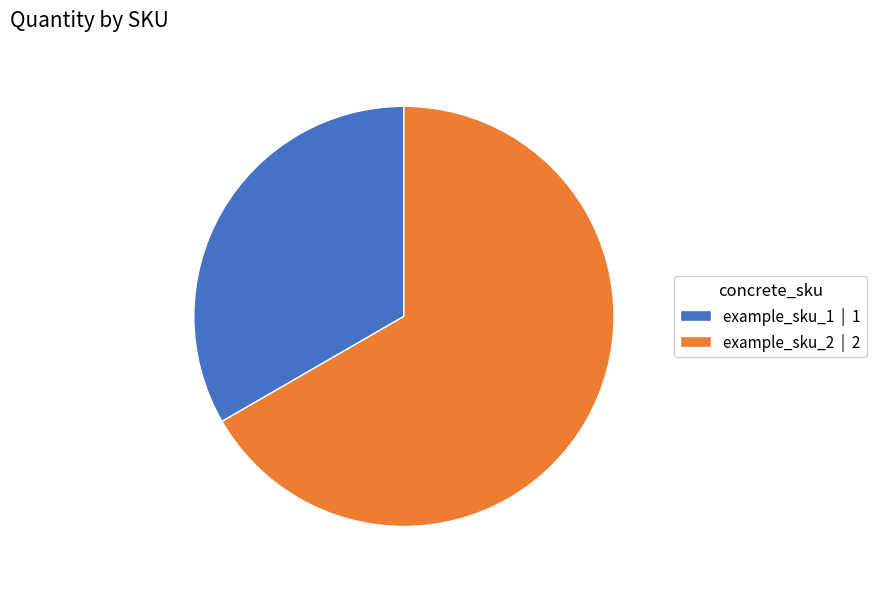

Combined, do example_sku_1 and example_sku_2 account for over 50%?

Yes